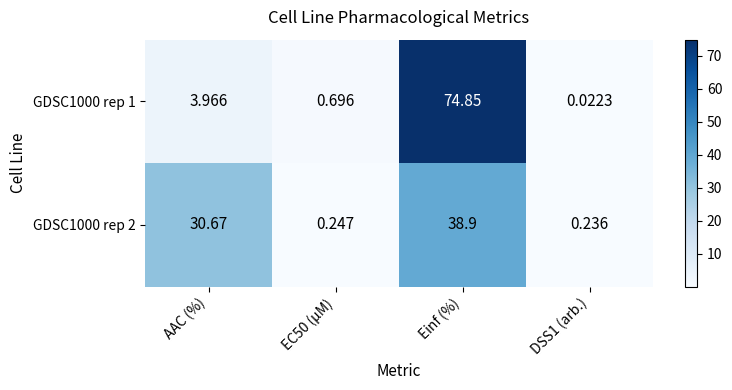

Where is GDSC1000 rep 1 nearest to the value 37?

AAC (%)